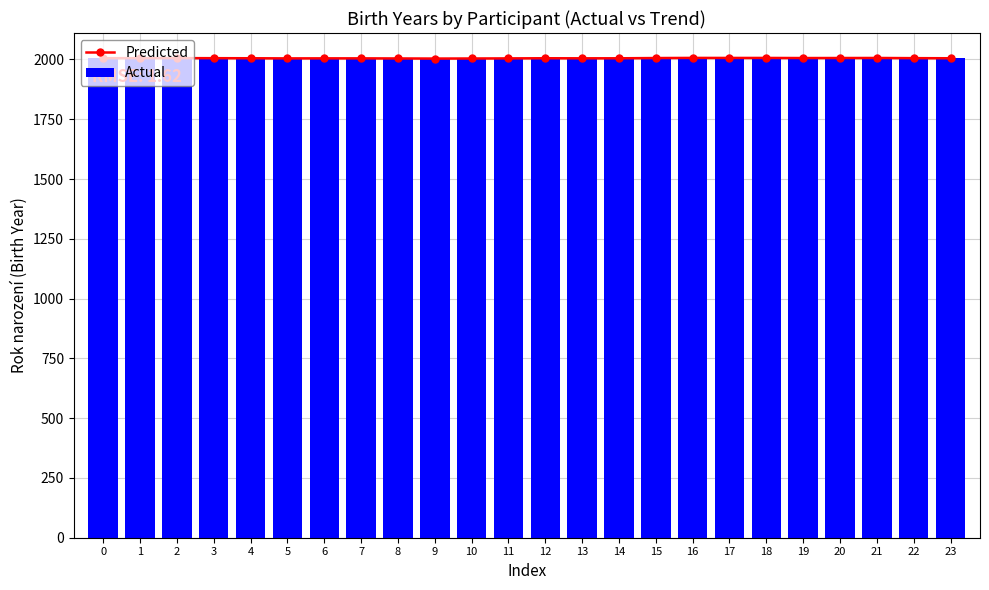

Reading left to right, transcribe all the data shown in this chart.

Predicted: 2005.2	2005.4	2005.5	2005.3	2005.0	2004.4	2004.6	2004.6	2004.1	2003.7	2004.0	2004.4	2005.0	2004.7	2004.9	2005.9	2006.4	2006.3	2006.3	2005.9	2006.0	2006.2	2005.4	2005.0
Actual: 2005.0	2008.0	2004.0	2004.0	2006.0	2006.0	2004.0	2003.0	2004.0	2005.0	2004.0	2003.0	2003.0	2006.0	2006.0	2008.0	2003.0	2005.0	2010.0	2007.0	2005.0	2006.0	2005.0	2004.0